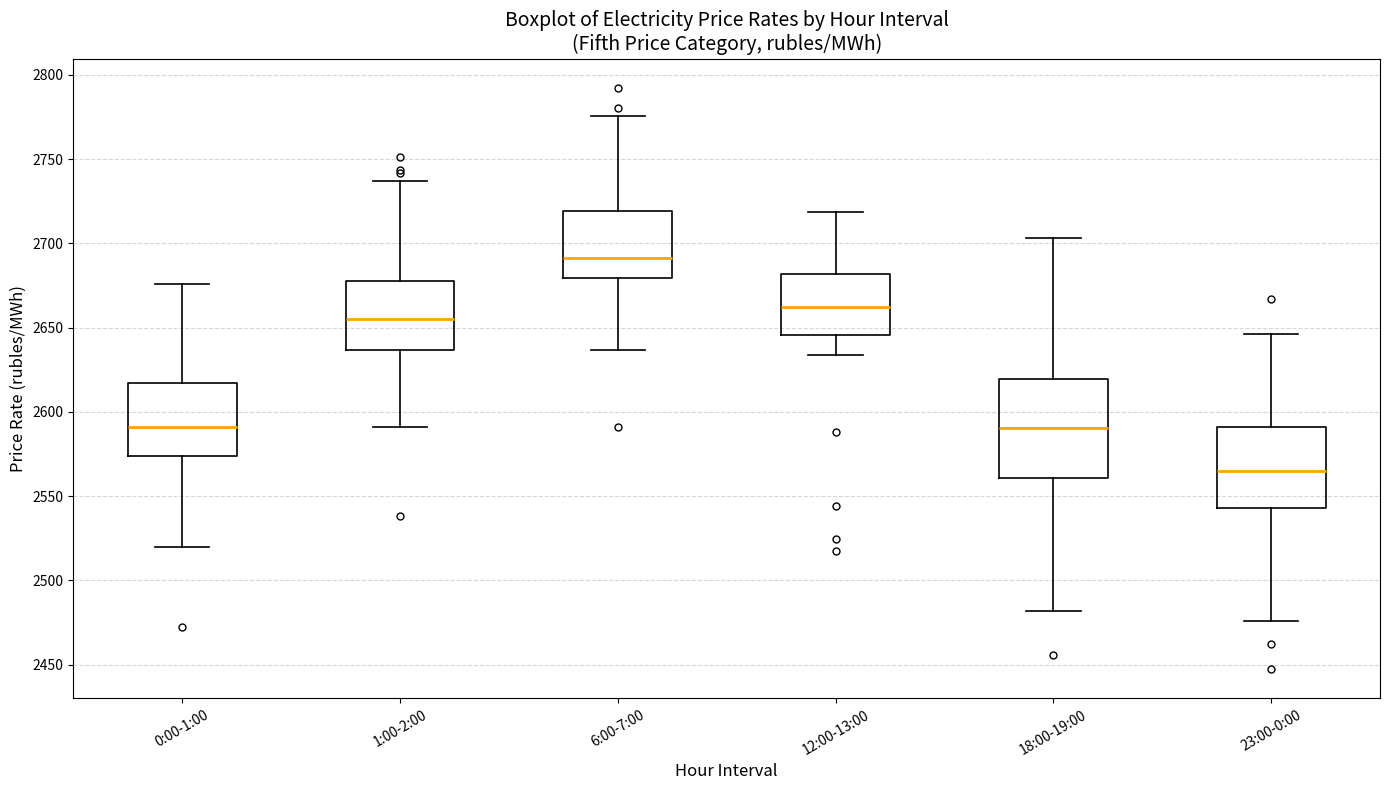

Which box has the lowest median line?

23:00-0:00